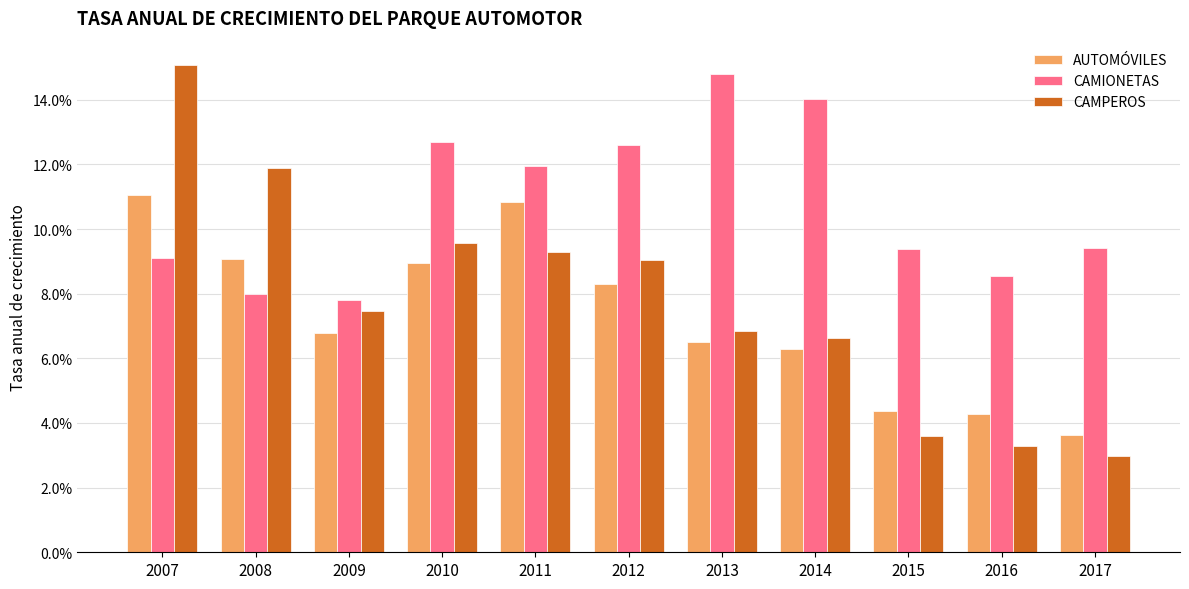

Does the chart contain stacked bars?

No